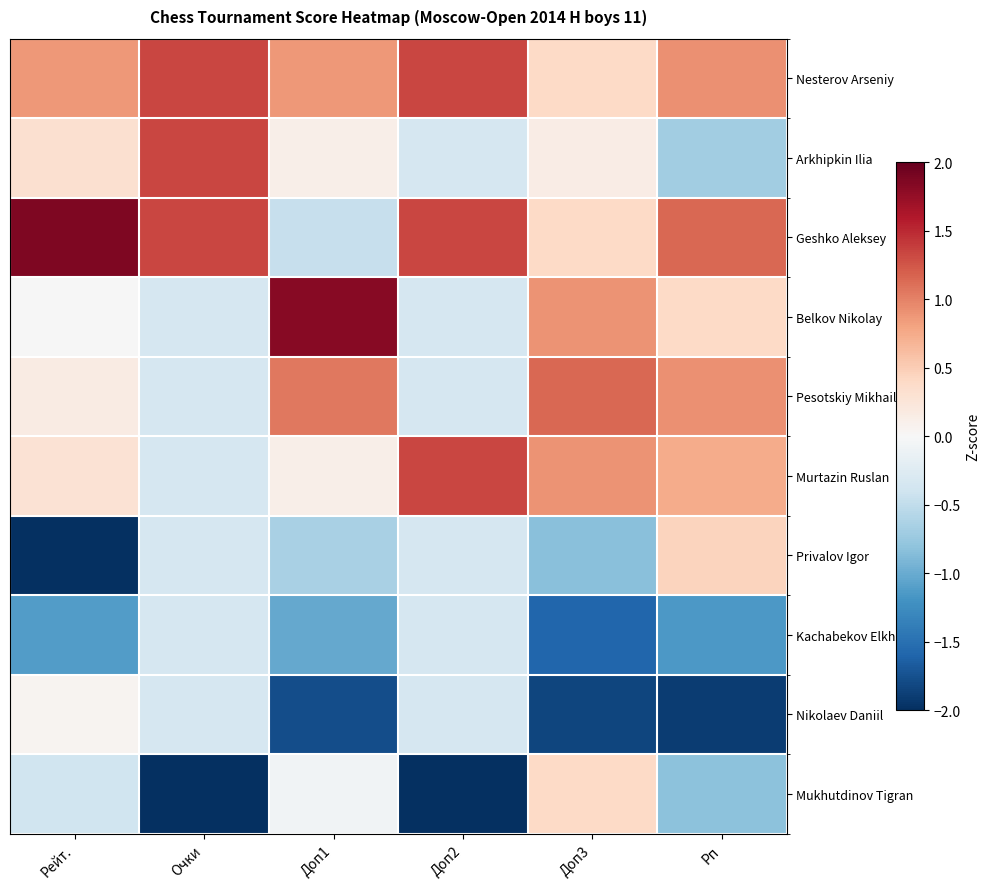

At Рп, list the series in order from largest to smallest.

Geshko Aleksey, Nesterov Arseniy, Pesotskiy Mikhail, Murtazin Ruslan, Privalov Igor, Belkov Nikolay, Arkhipkin Ilia, Mukhutdinov Tigran, Kachabekov Elkhan, Nikolaev Daniil